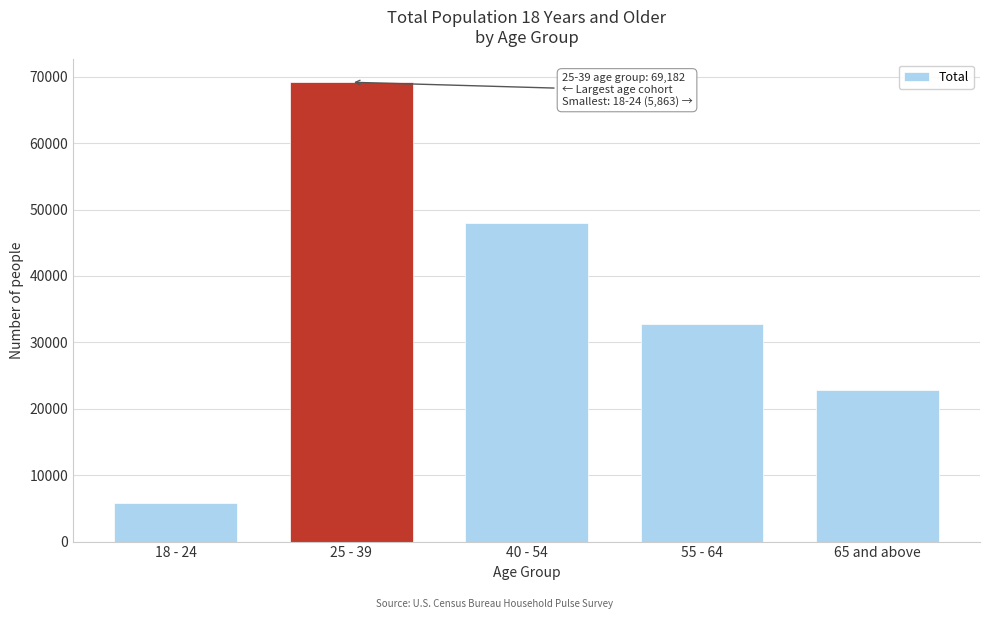

Reading right to left, extract all data points from this chart.

65 and above=22792	55 - 64=32733	40 - 54=48028	25 - 39=69182	18 - 24=5863